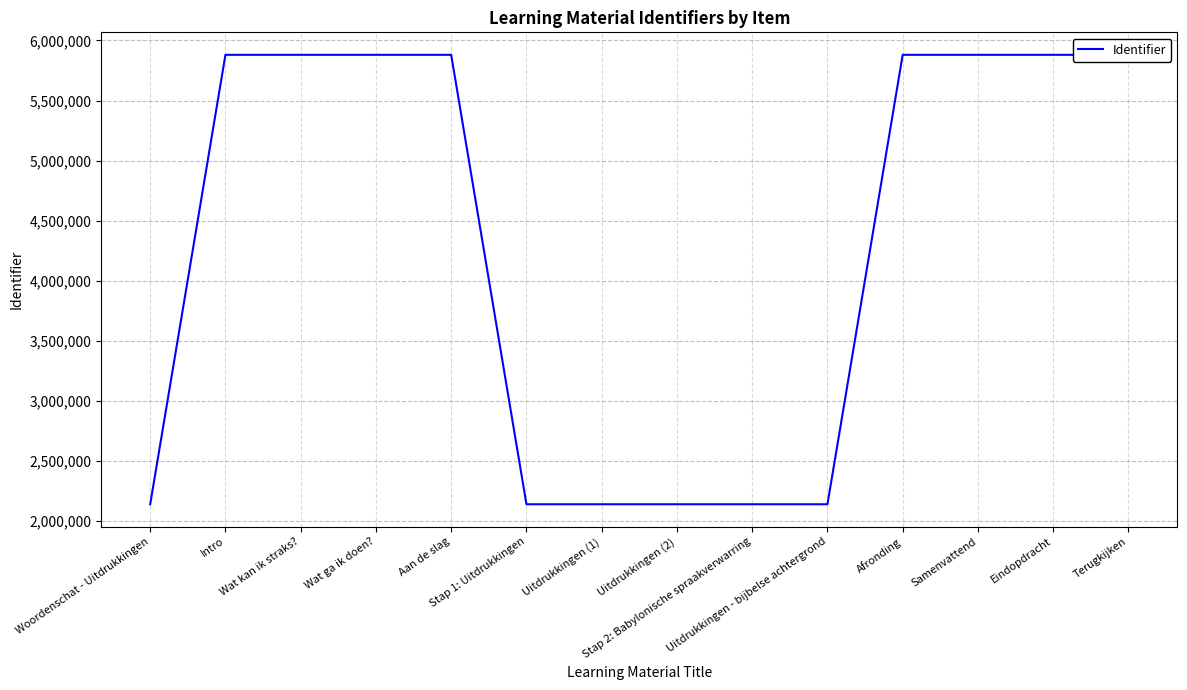

Where is the first local minimum?

Stap 1: Uitdrukkingen